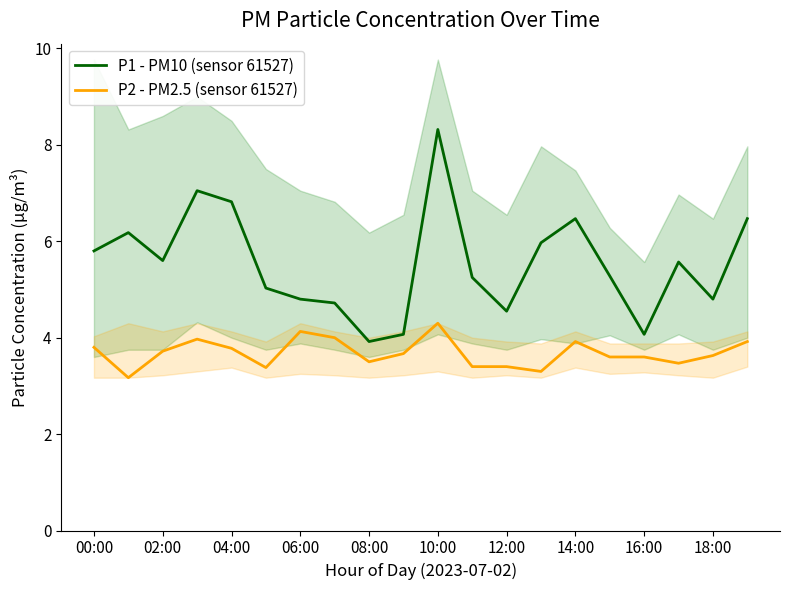

What is the maximum value for P1 - PM10 (sensor 61527)?

8.3